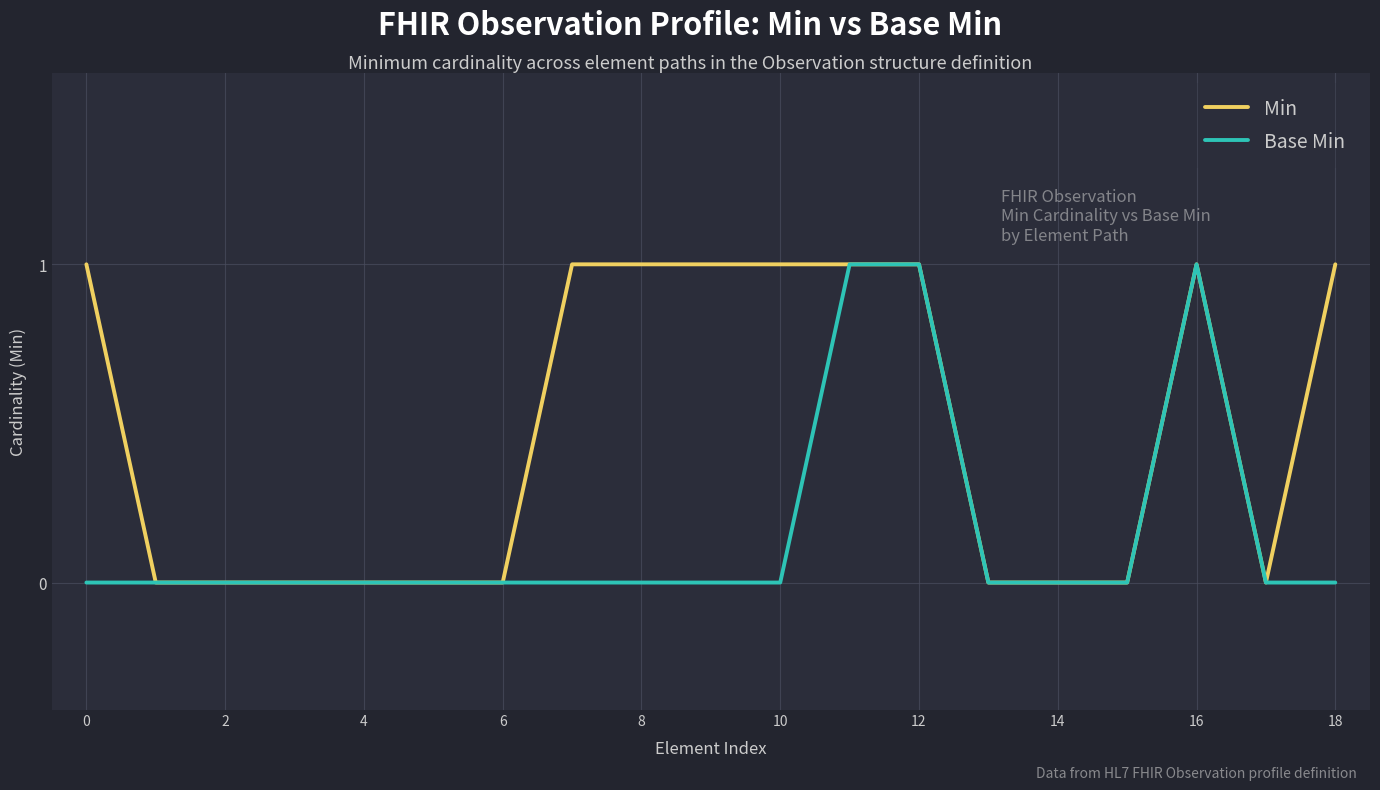

Reading right to left, what are all the values shown in this chart?

Min: 1	0	1	0	0	0	1	1	1	1	1	1	0	0	0	0	0	0	1
Base Min: 0	0	1	0	0	0	1	1	0	0	0	0	0	0	0	0	0	0	0